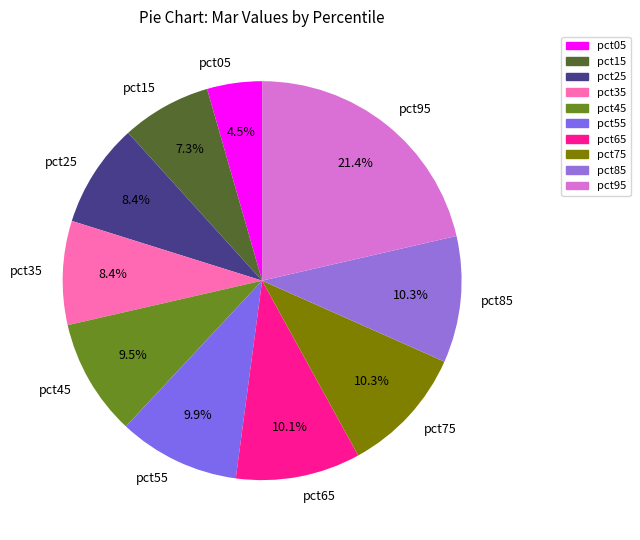

To the nearest percent, what portion does pct95 represent?

21%